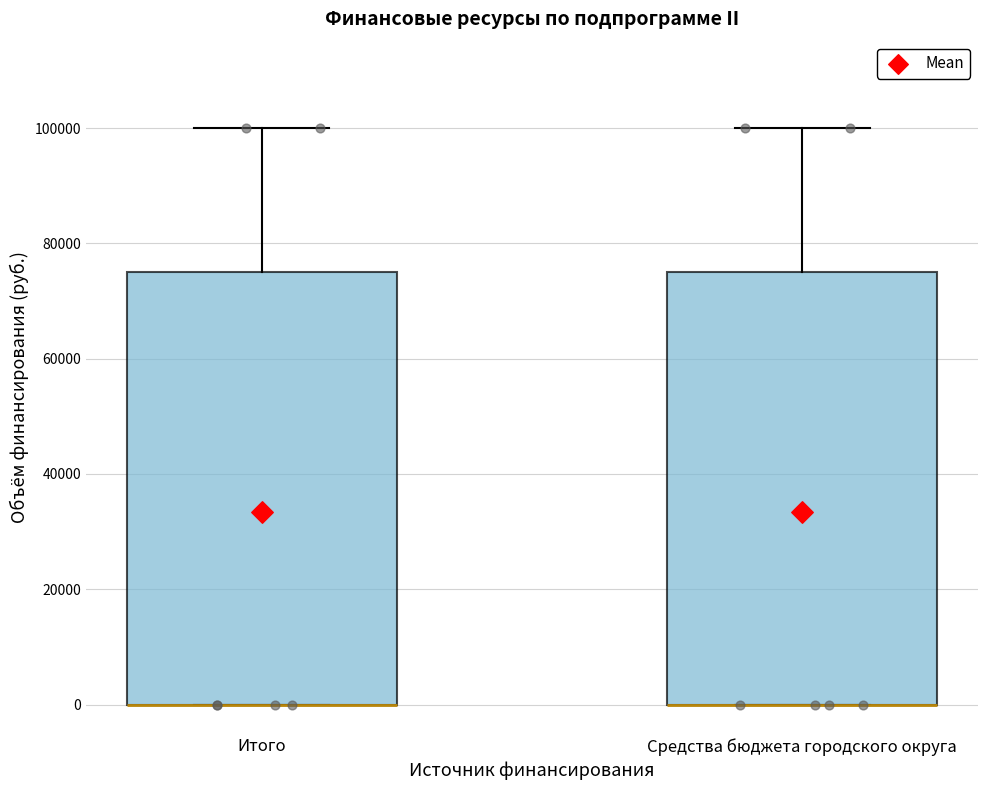

Reading left to right, read every box against the y-axis: the position of its median line, the range the box covers, and the ends of its whiskers. The values are not printed on the chart, so give them approximately, as read against the axis.

Итого: median 0 (drawn on the box's lower edge), box 0 to 76000, whiskers 0 to 100000
Средства бюджета городского округа: median 0 (drawn on the box's lower edge), box 0 to 76000, whiskers 0 to 100000